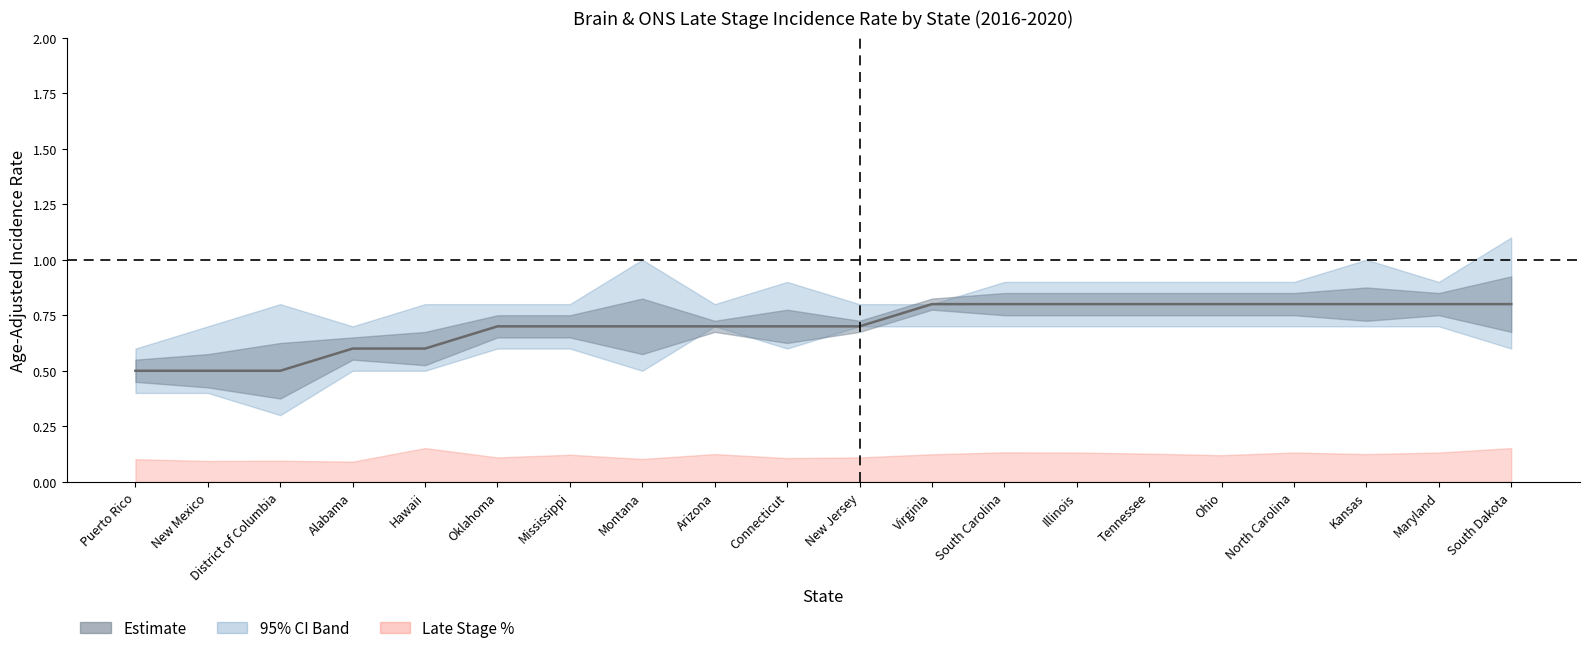

Reading right to left, transcribe all the data shown in this chart.

0.8	0.8	0.8	0.8	0.8	0.8	0.8	0.8	0.8	0.7	0.7	0.7	0.7	0.7	0.7	0.6	0.6	0.5	0.5	0.5